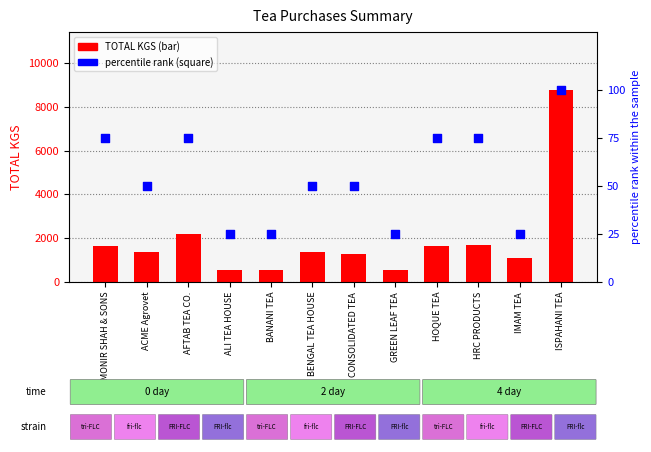

At how many categories does at least one series exceed 7680?

1